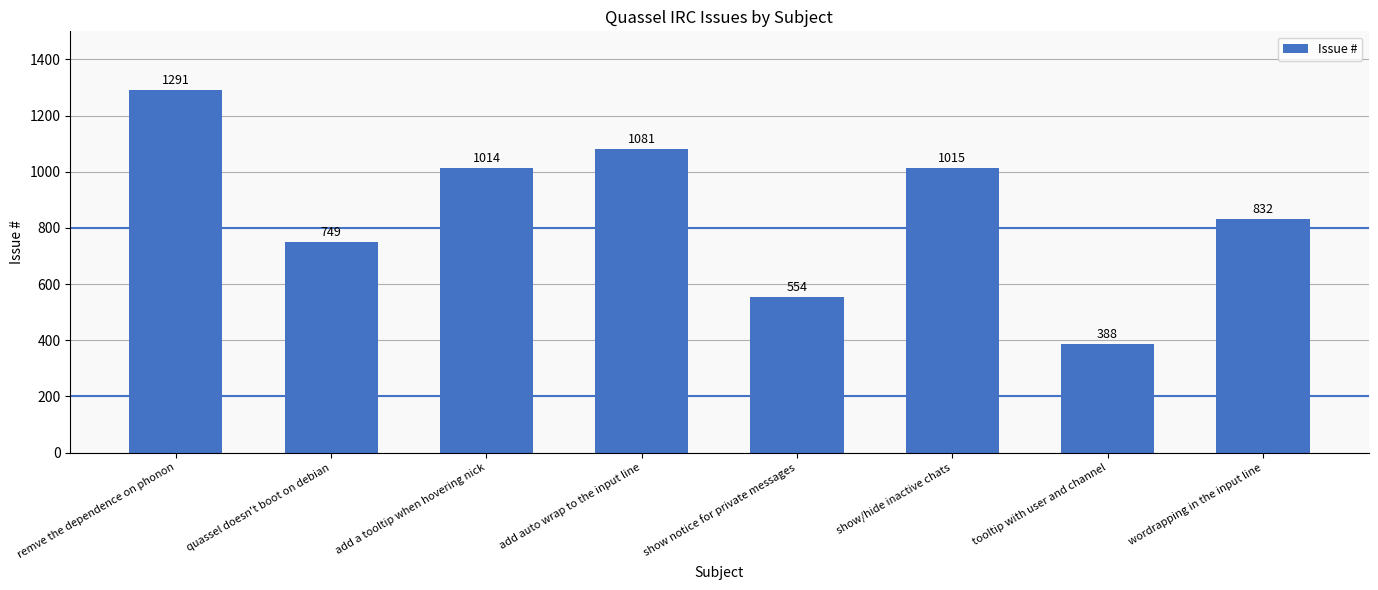

What is the label of the 1st bar from the right?

wordrapping in the input line